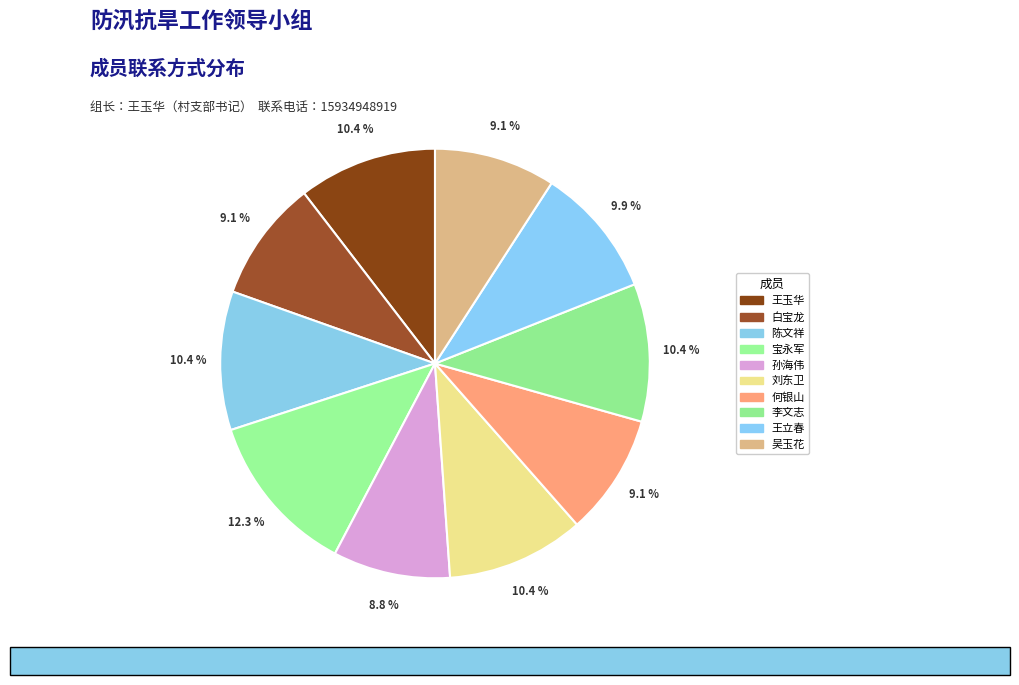

What percentage is NOT represented by 孙海伟?

91.2%